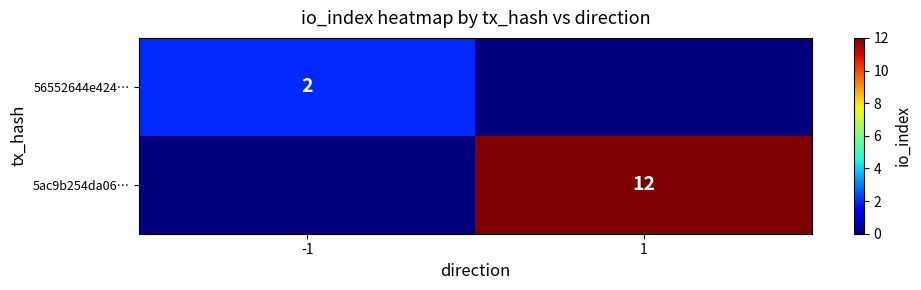

The 5ac9b254da06… series shows 12 at 1. True or false?

True